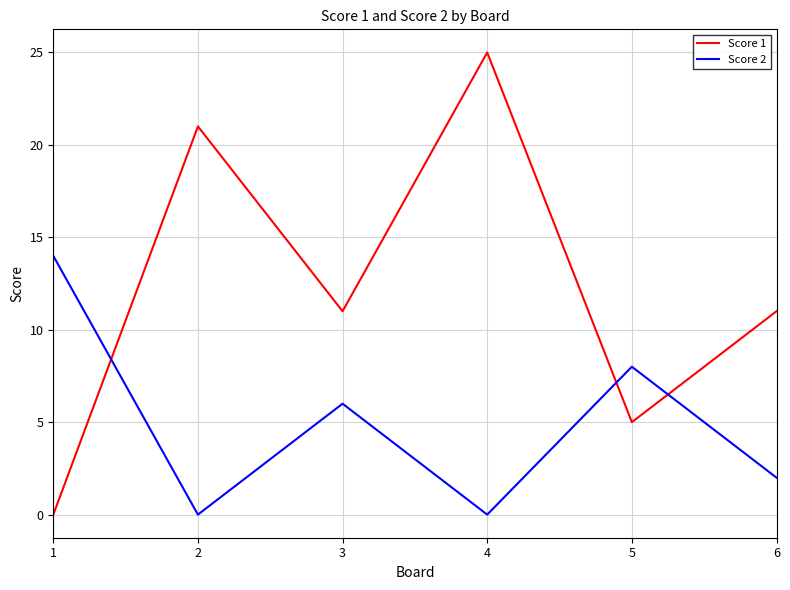

What is the greatest value displayed?

25